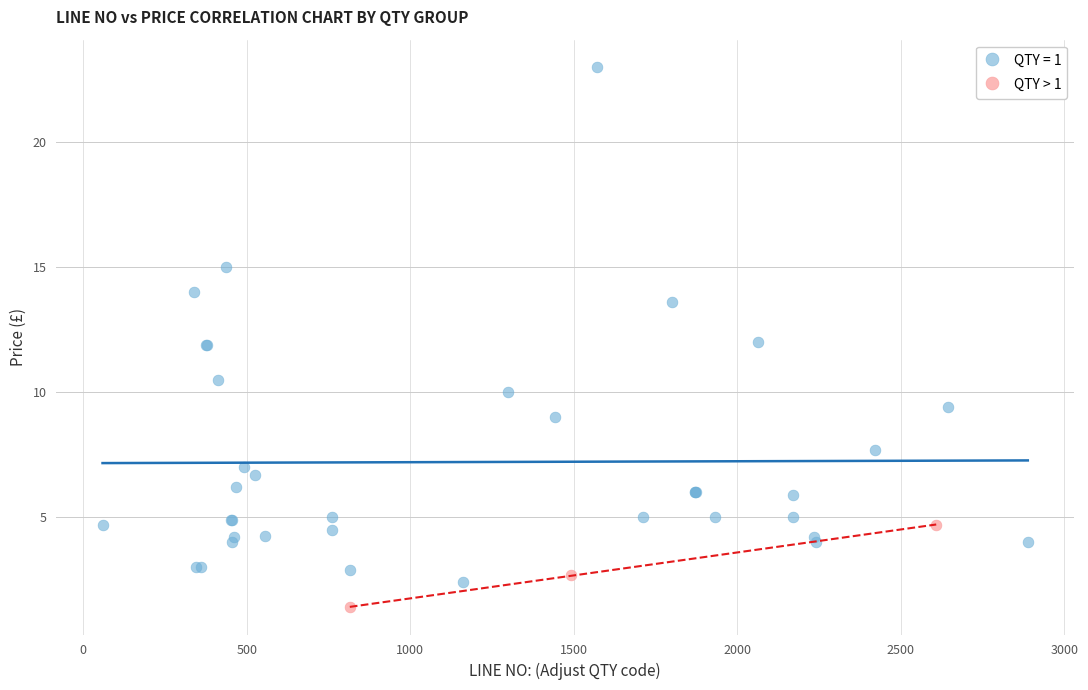

Which series contains the lowest Y value?

QTY > 1